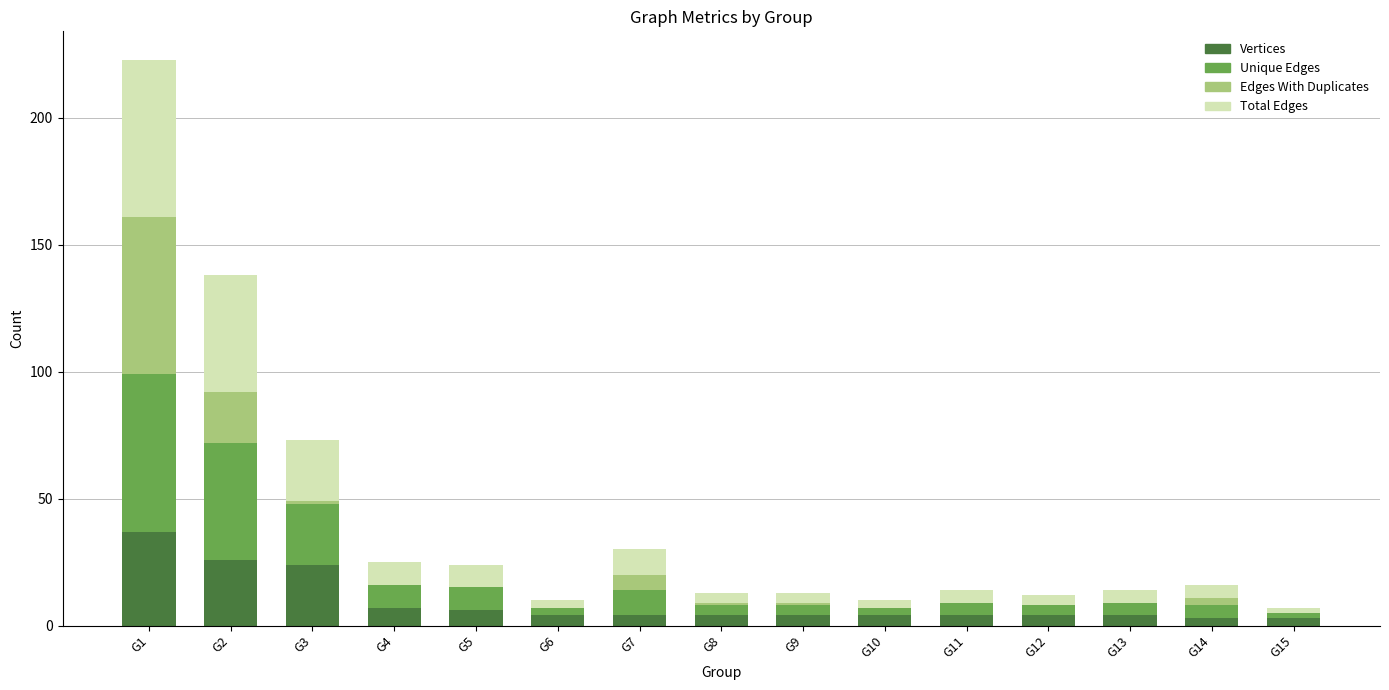

At which category is the sum across all series the highest?

G1